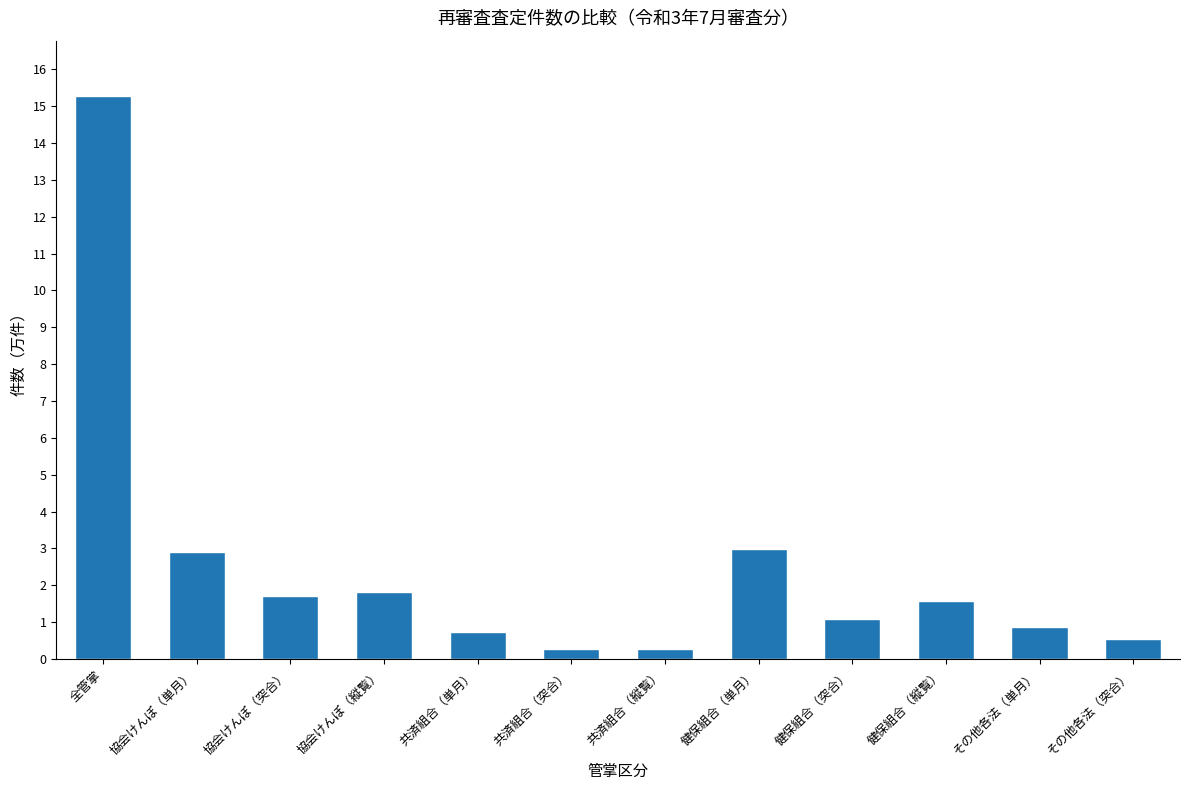

Are the bars grouped side by side (vs. stacked)?

No